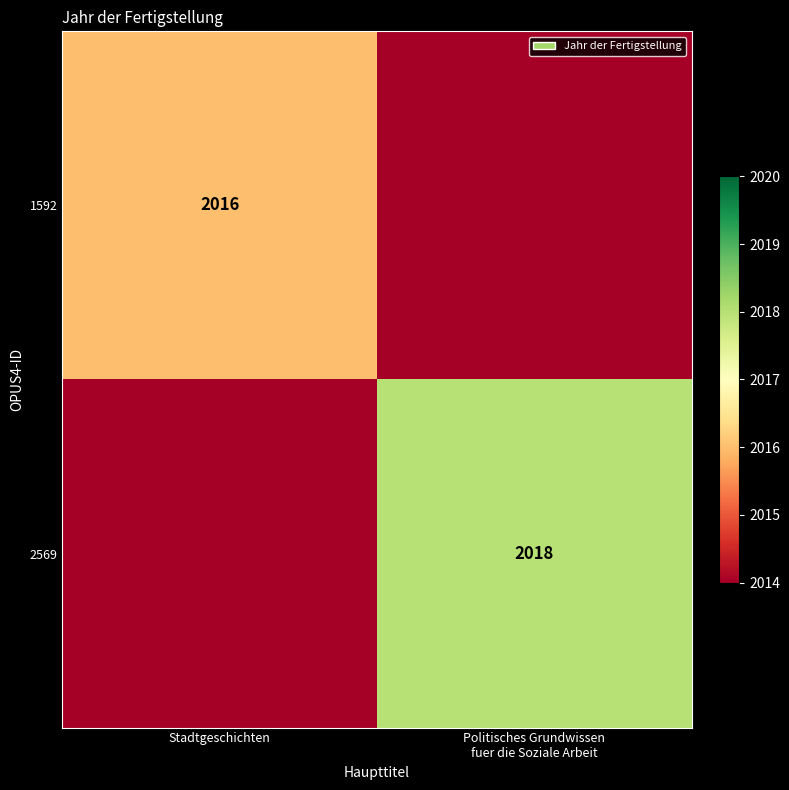

The 1592 series shows 2862 at Stadtgeschichten. True or false?

False